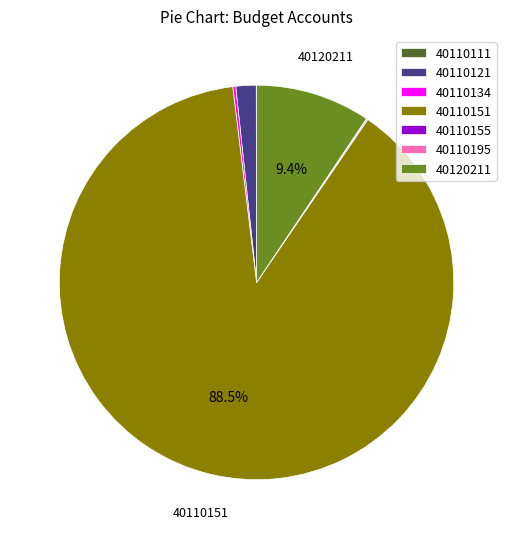

Which has a higher value, 40110151 or 40110121?

40110151